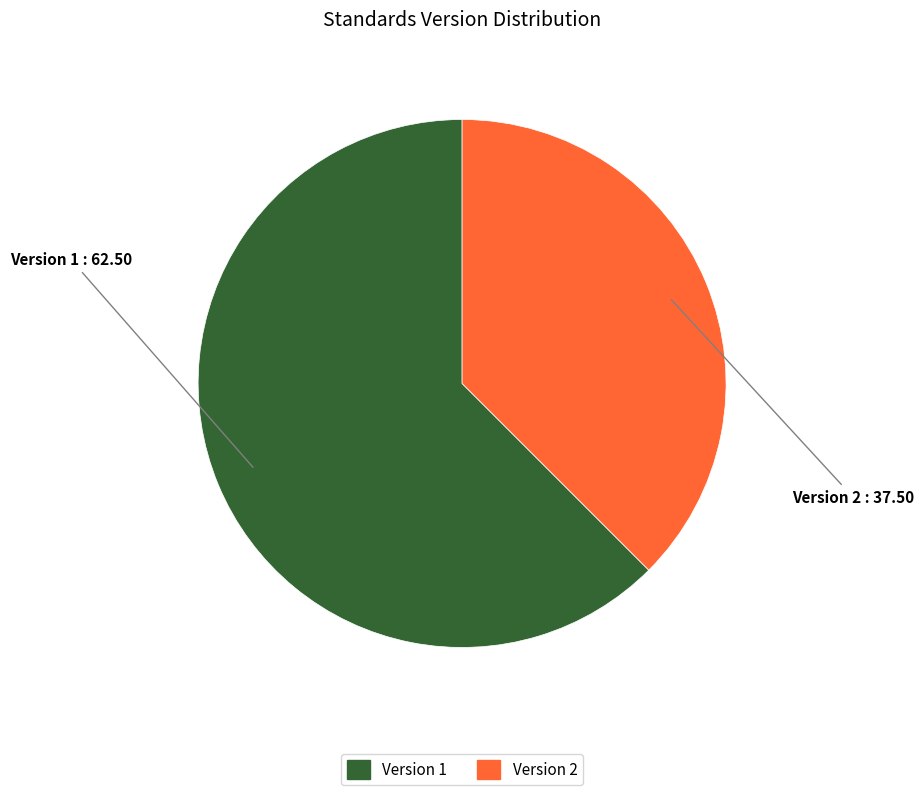

Does any single category account for the majority?

Yes